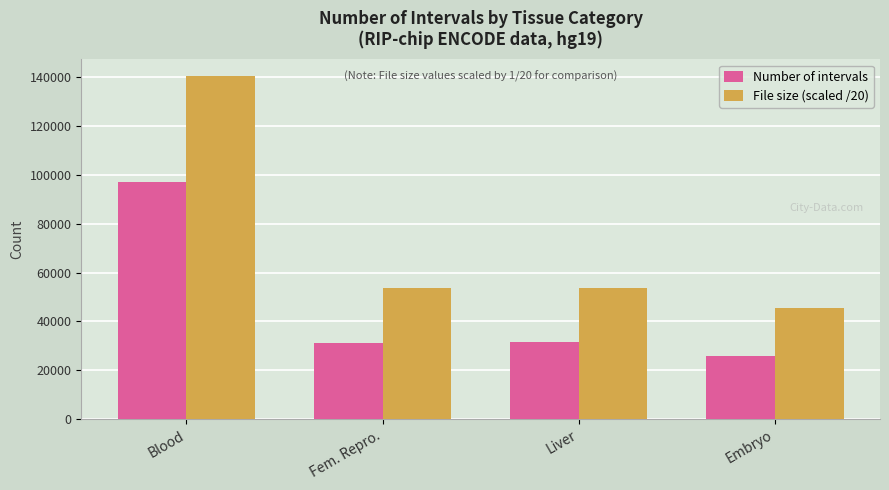

How many distinct data groups are displayed?

2